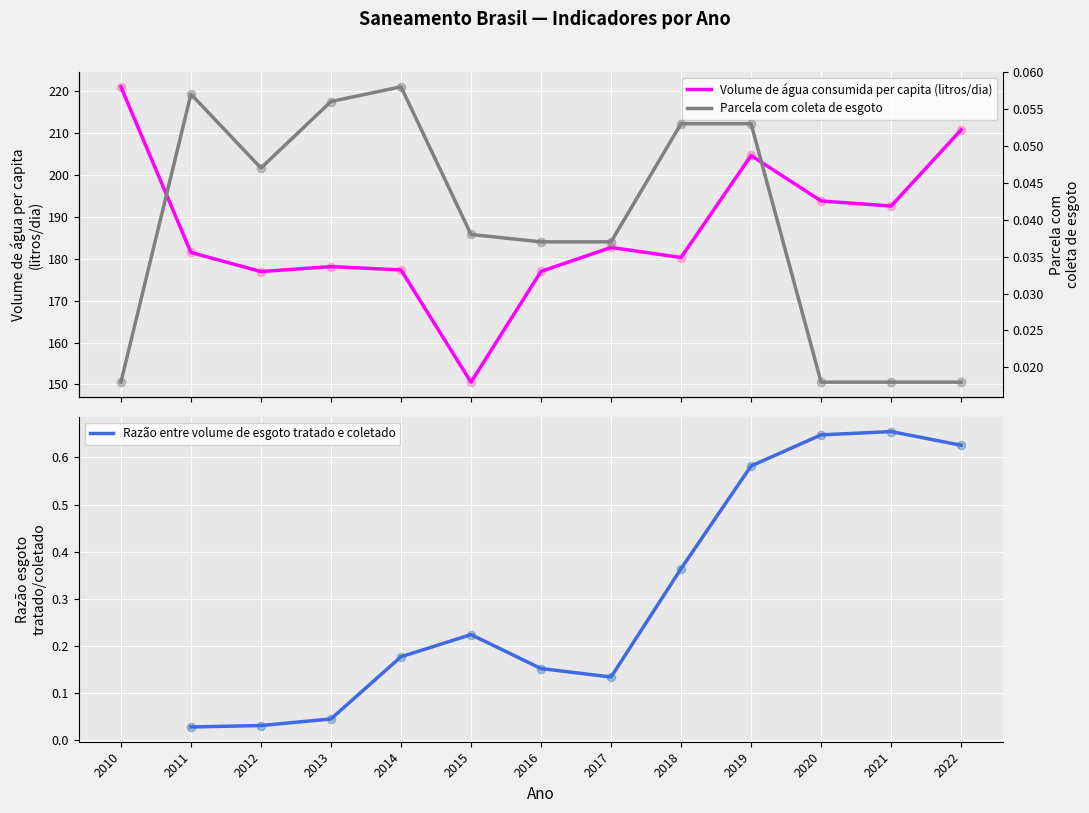

Which series reaches the minimum Y coordinate?

Parcela da população total que mora em domicílios com coleta de esgoto